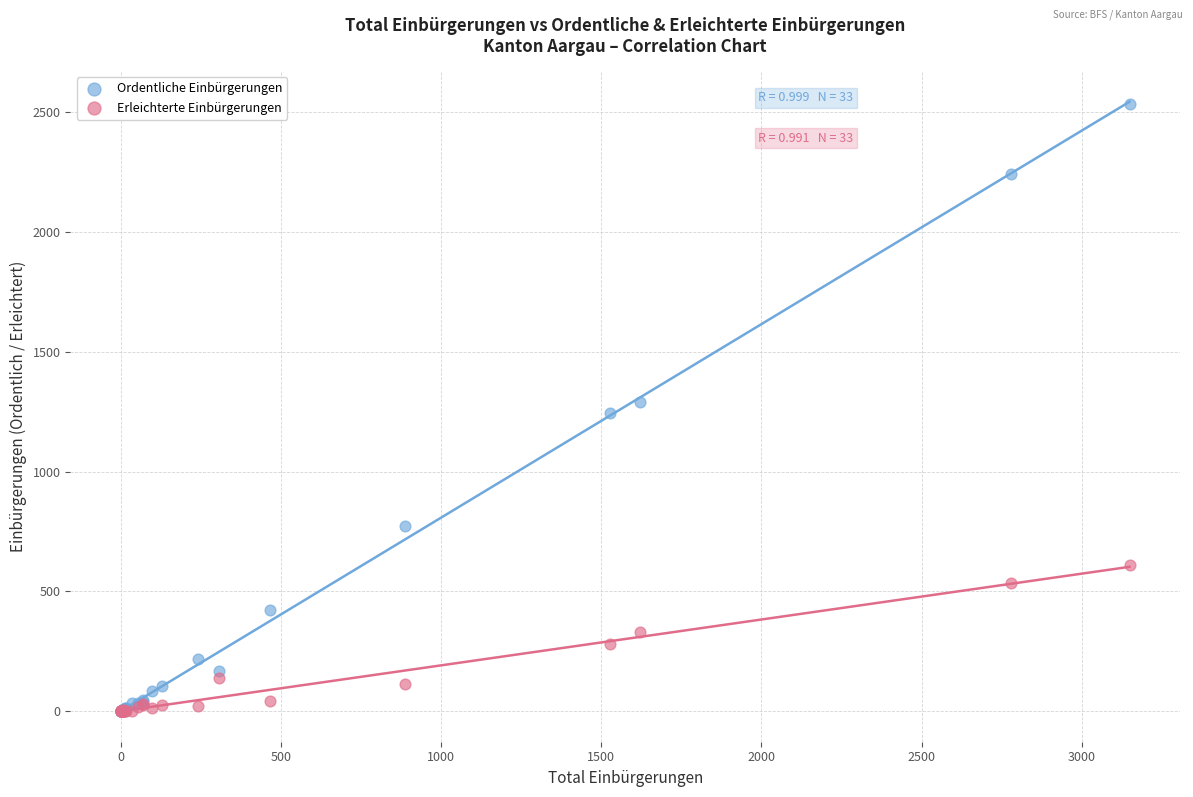

Which series contains the highest Y value?

Ordentliche Einbürgerungen